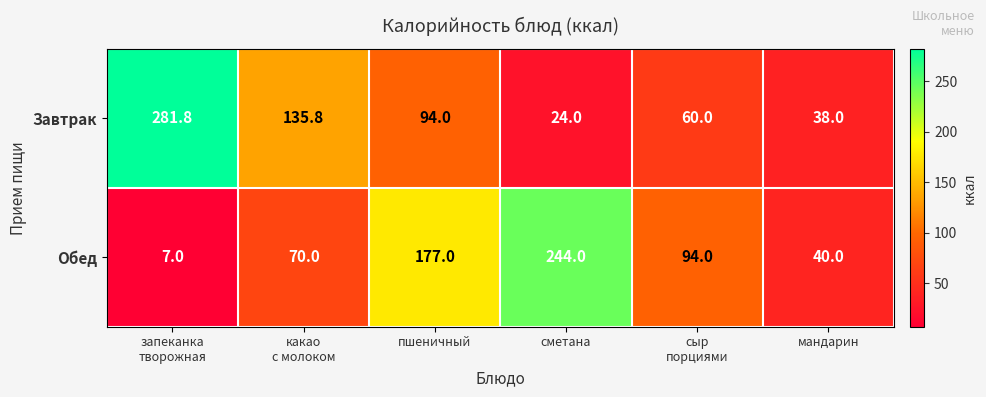

What is the lowest value of the Завтрак series?

24.0